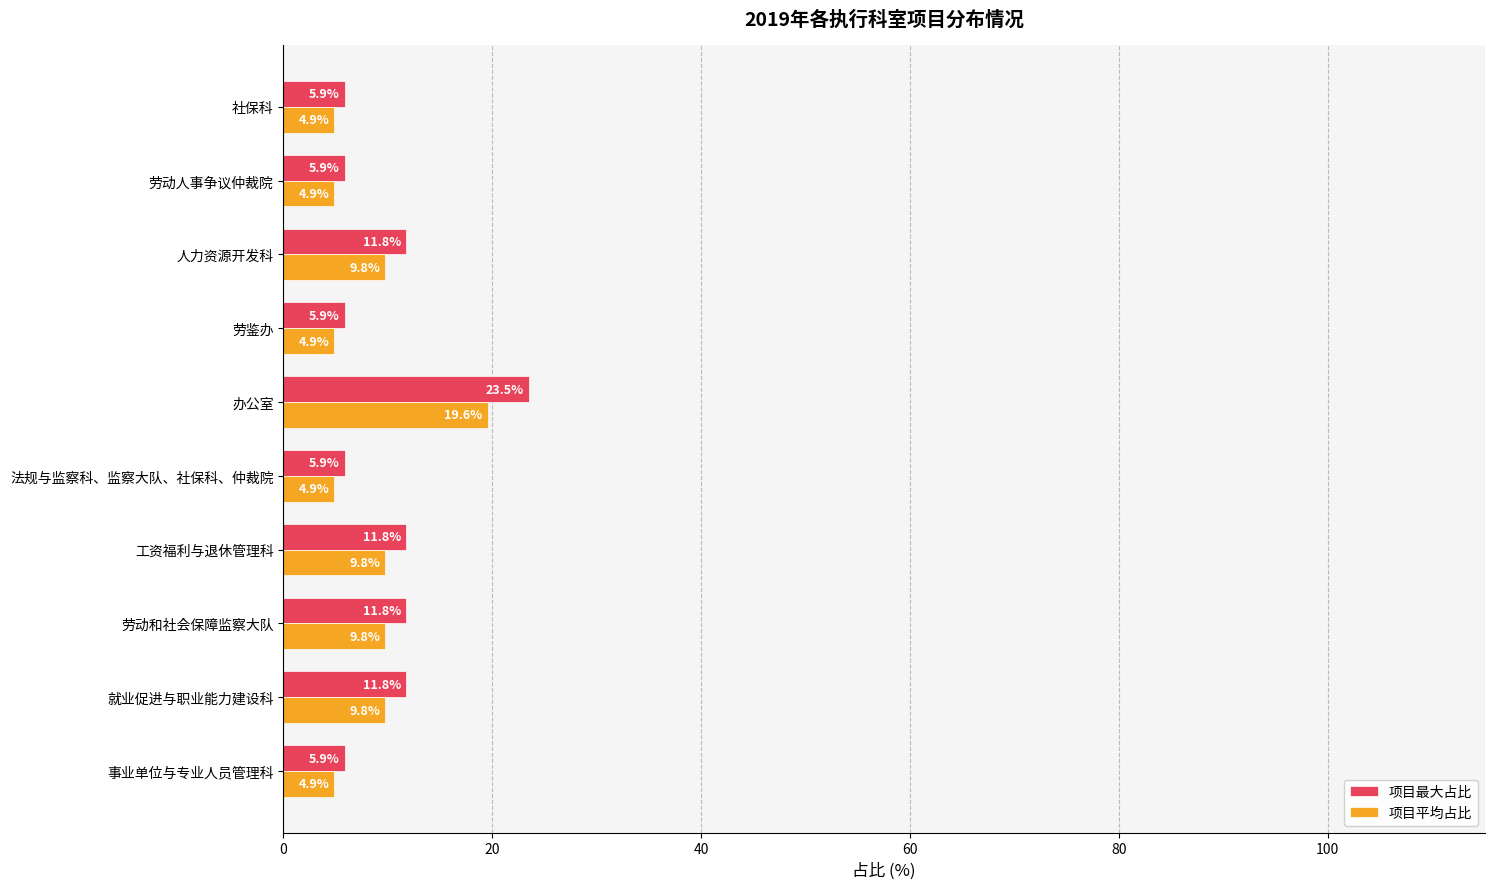

Count the number of data series in this chart.

2